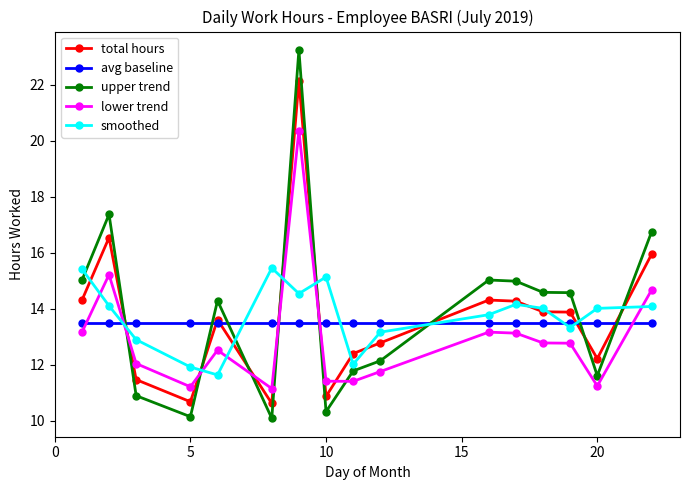

What is the average value of the smoothed series?

13.7